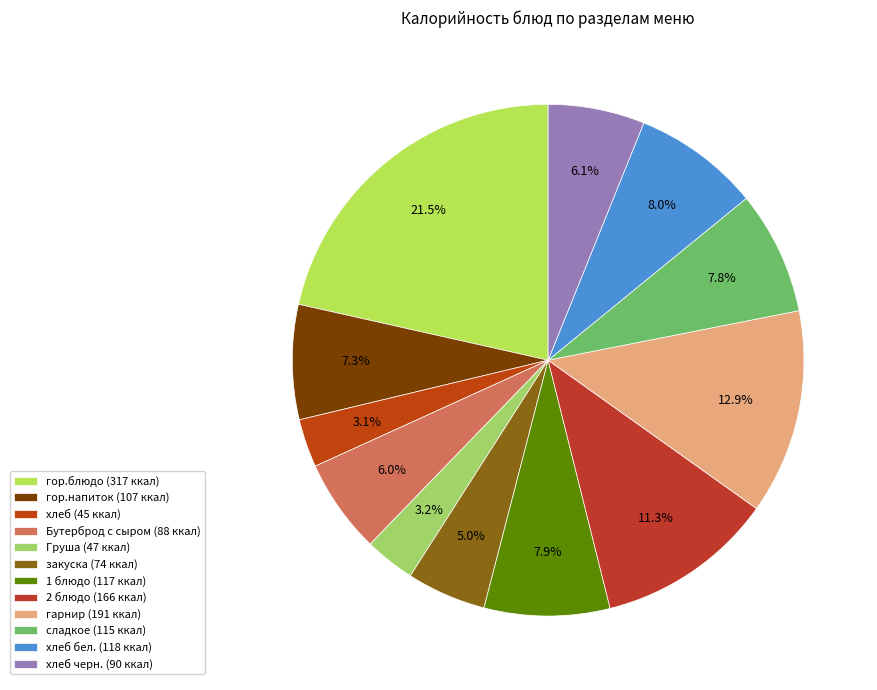

Is there any slice that represents more than half of the pie?

No